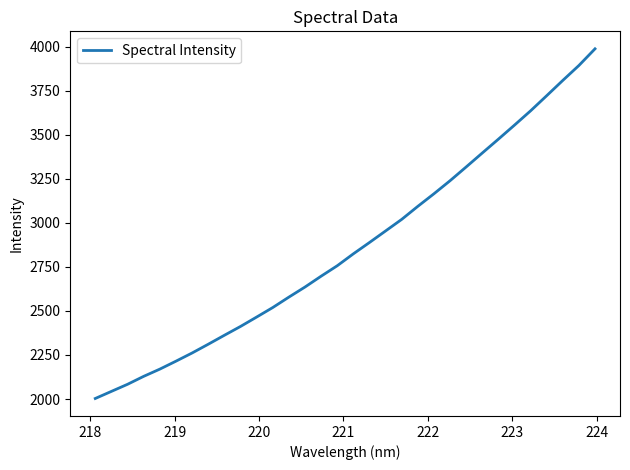

How many distinct data groups are displayed?

1